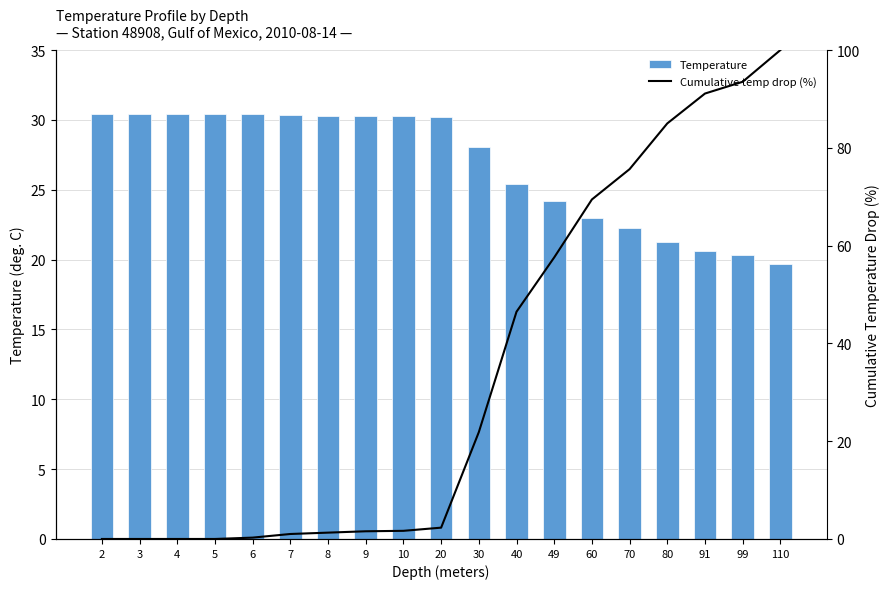

What are all the series names shown in the legend?

Temperature, Cumulative temp drop (%)